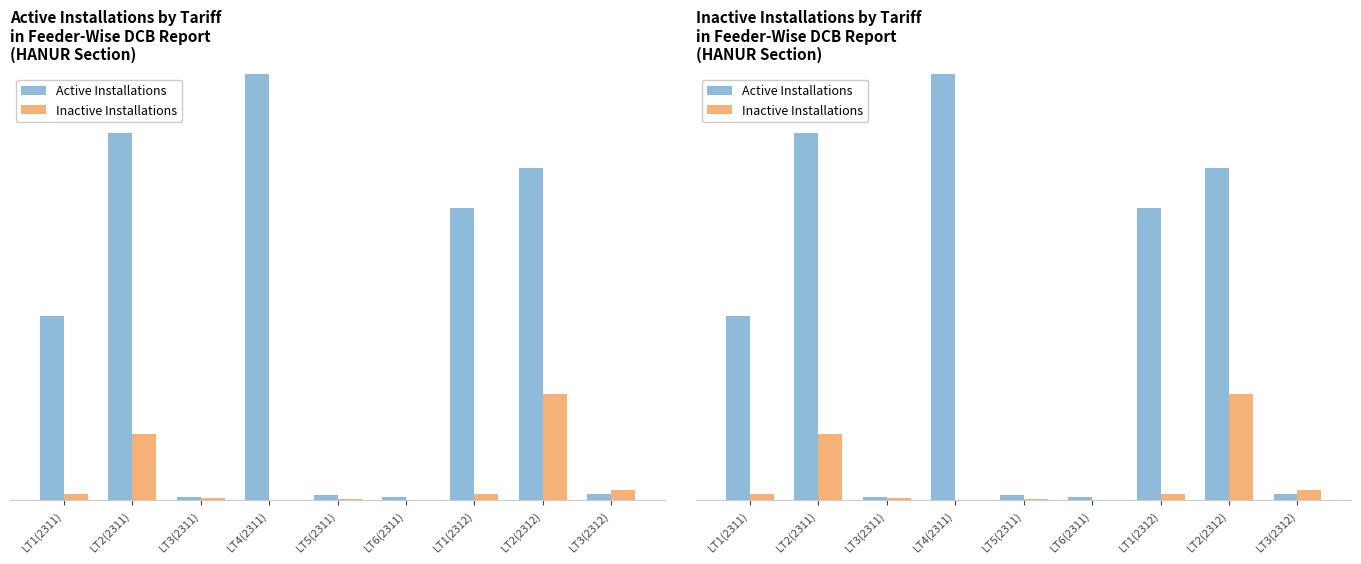

What is the total value across all series at LT4(2311)?

727